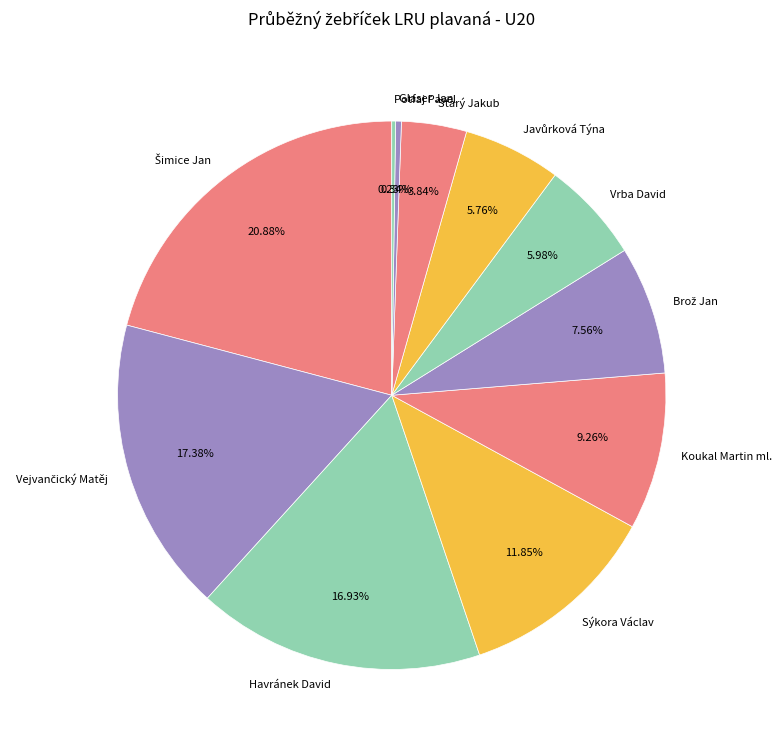

Does Starý Jakub represent more than half of the total?

No